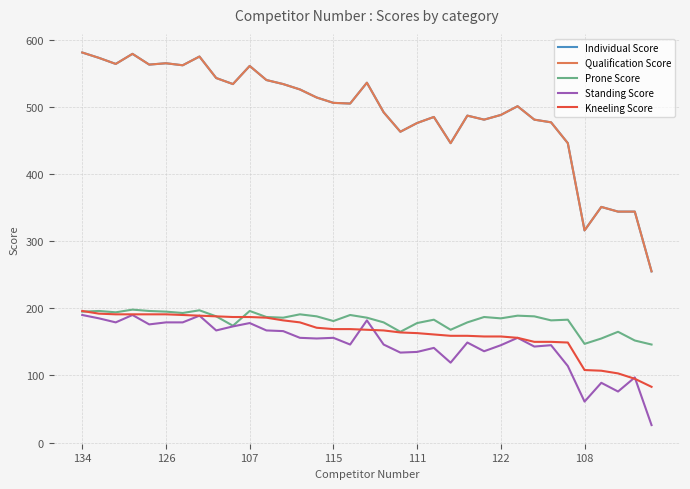

What is the maximum value shown in the chart?

581